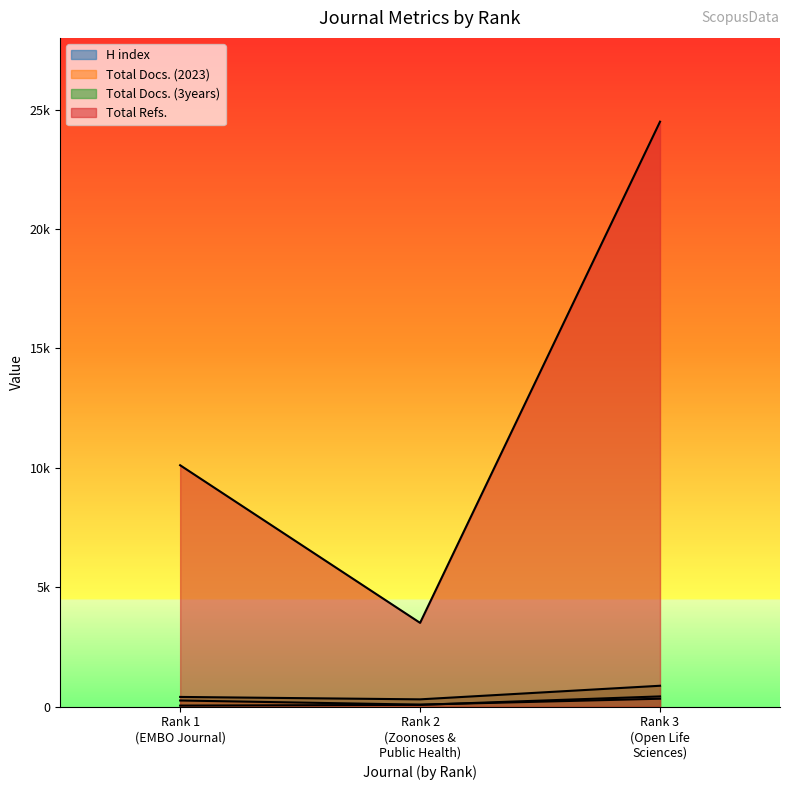

What is the value of the Total Docs. (3years) point at the 3rd from the left?

875